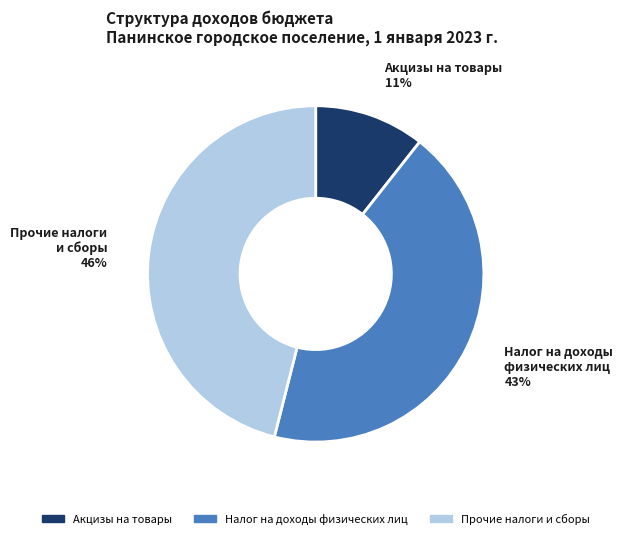

Rank the categories by value from lowest to highest.

Акцизы на товары, Налог на доходы физических лиц, Прочие налоги и сборы